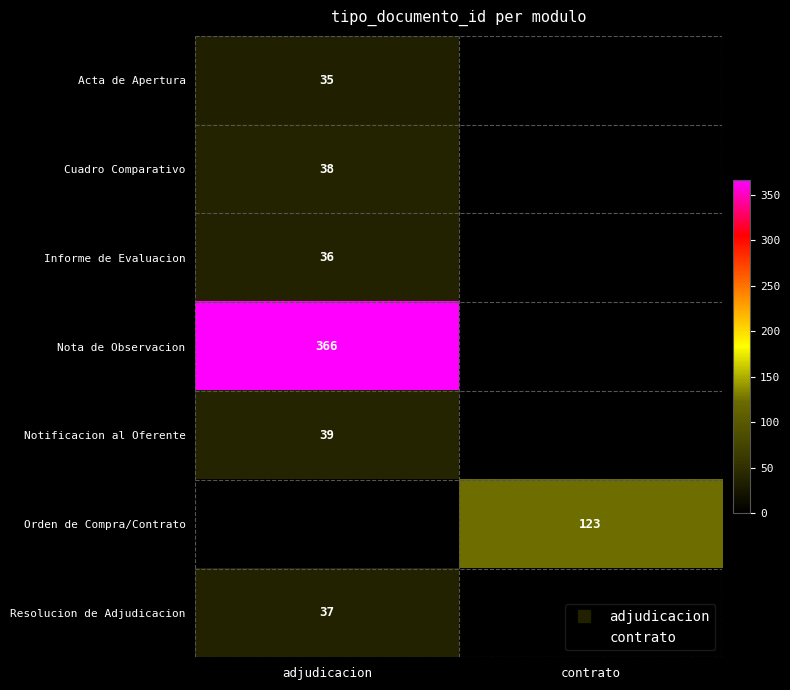

What is the lowest value of the Cuadro Comparativo series?

38.0